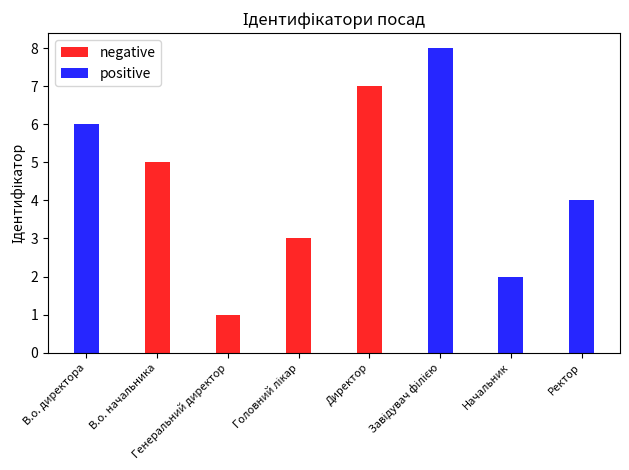

What is the average value of the negative series?

2